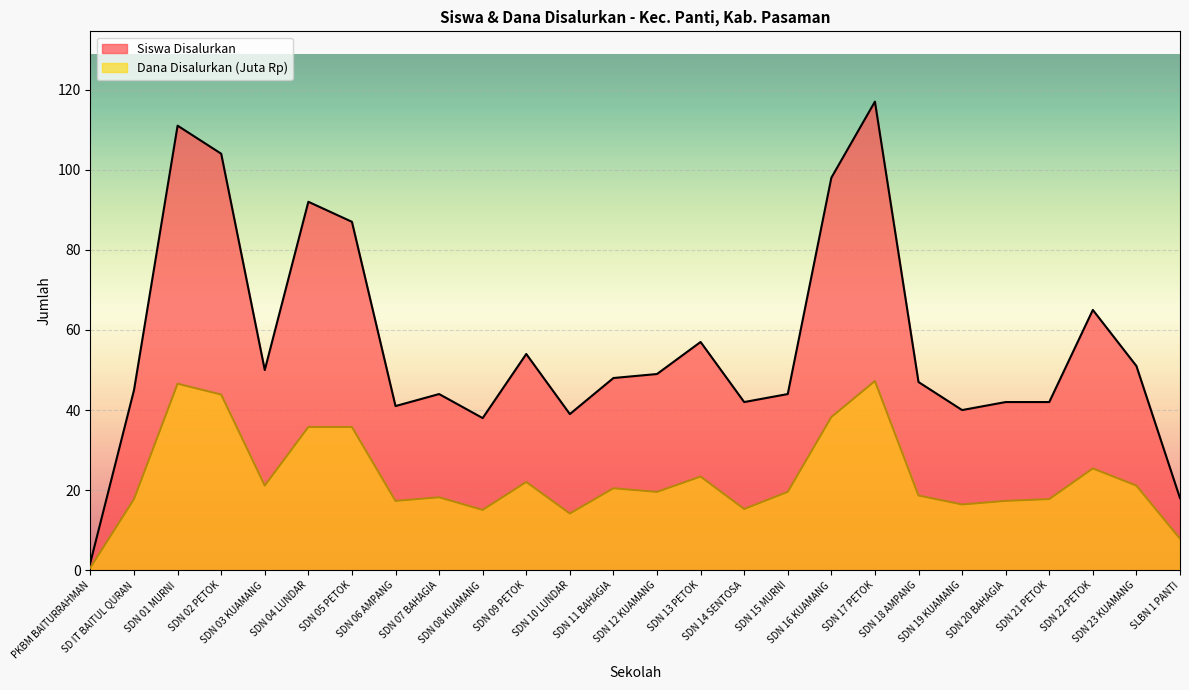

What is the average value of the Dana Disalurkan (Juta) series?

23.0